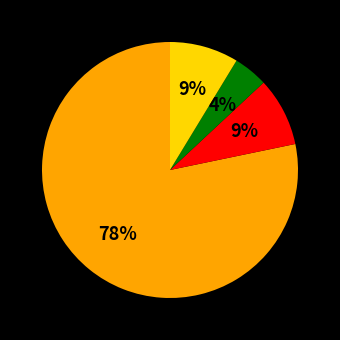

To the nearest percent, what is the difference between the largest and smallest slice percentages?

74%